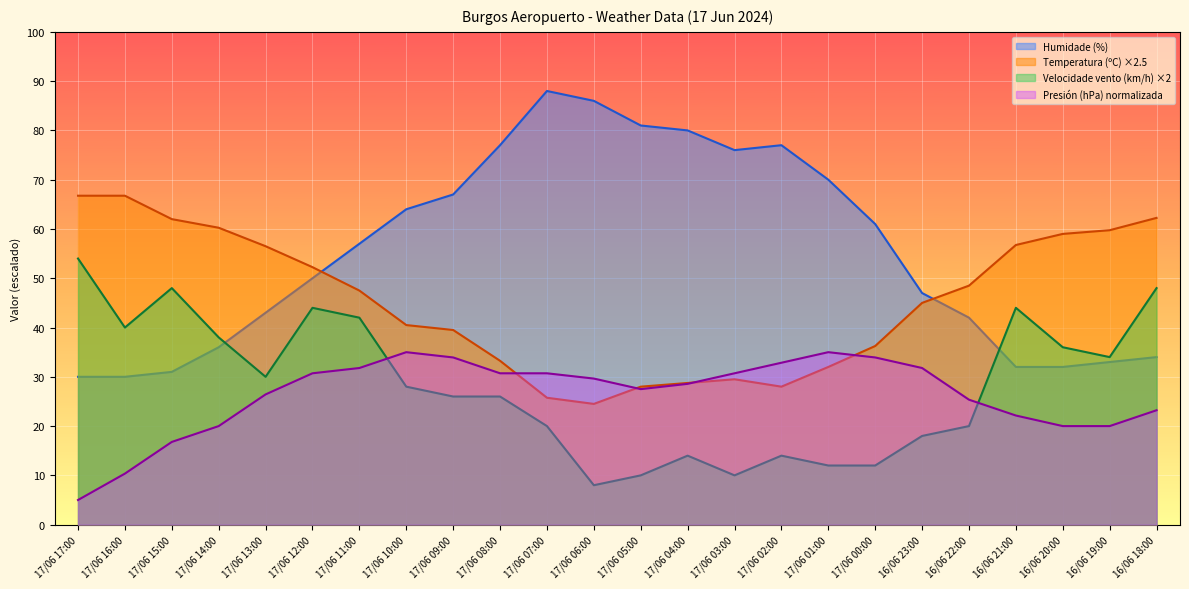

Between which two adjacent categories do Humidade (%) and Velocidade do vento (km/h) first intersect?

17/06 14:00 and 17/06 13:00